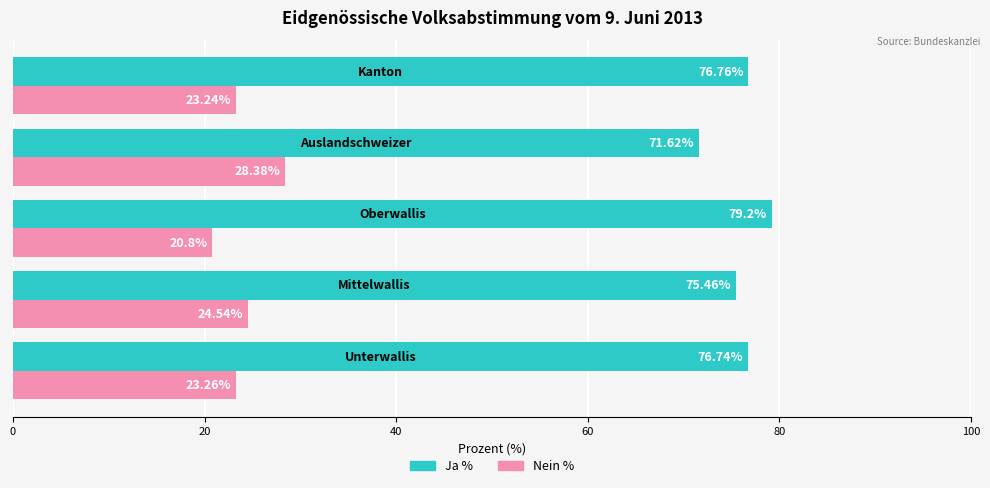

How many values in the Ja % series exceed 76?

3